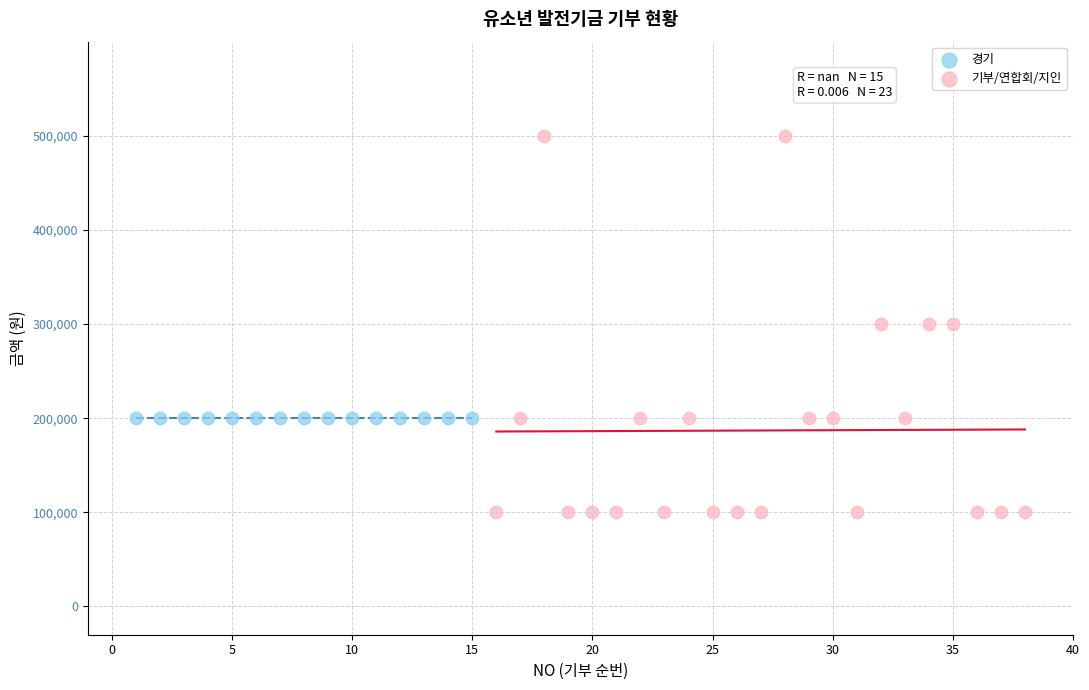

Which series contains the lowest Y value?

기부/연합회/지인